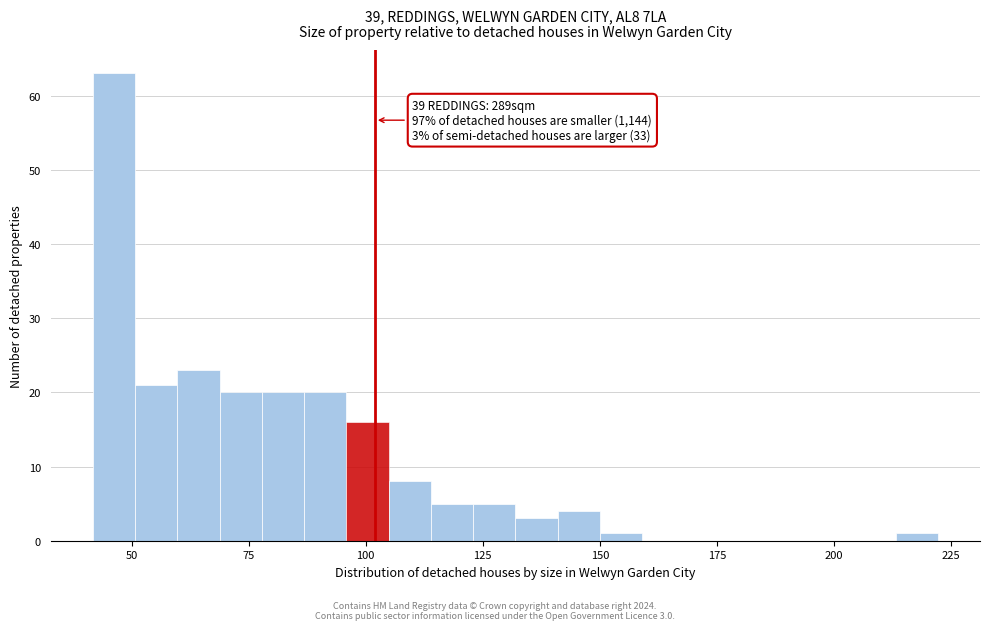

Around what value on the x-axis is the tallest bar? Give the approximate position of its centre, as read against the axis.

45